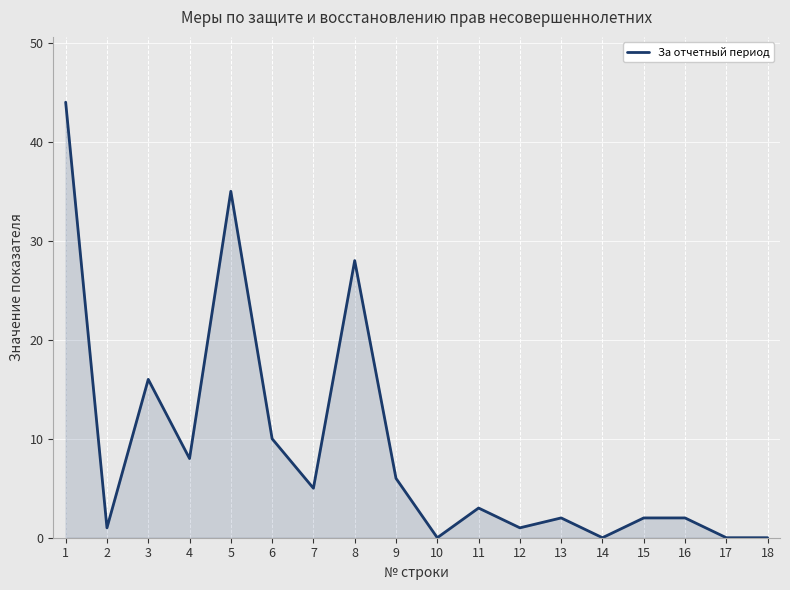

Between 18 and 11, which is larger?

11